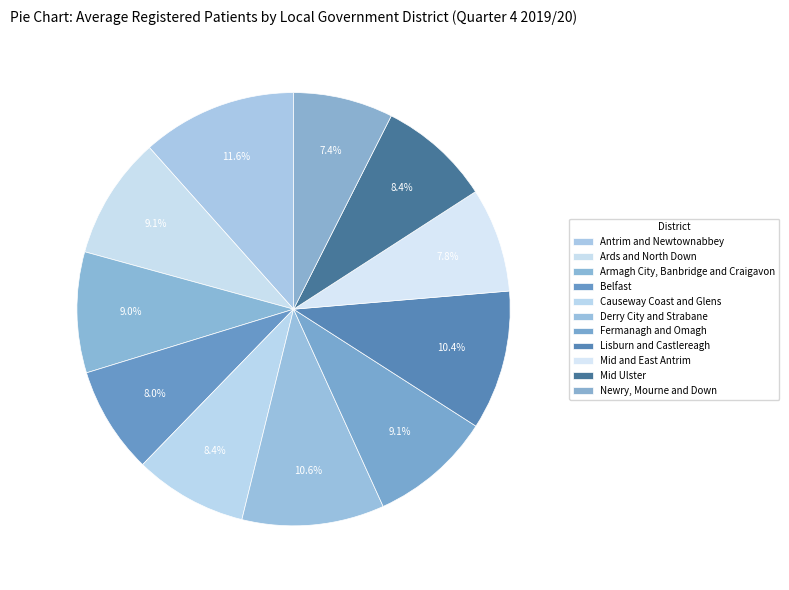

Is there a majority slice in this chart?

No